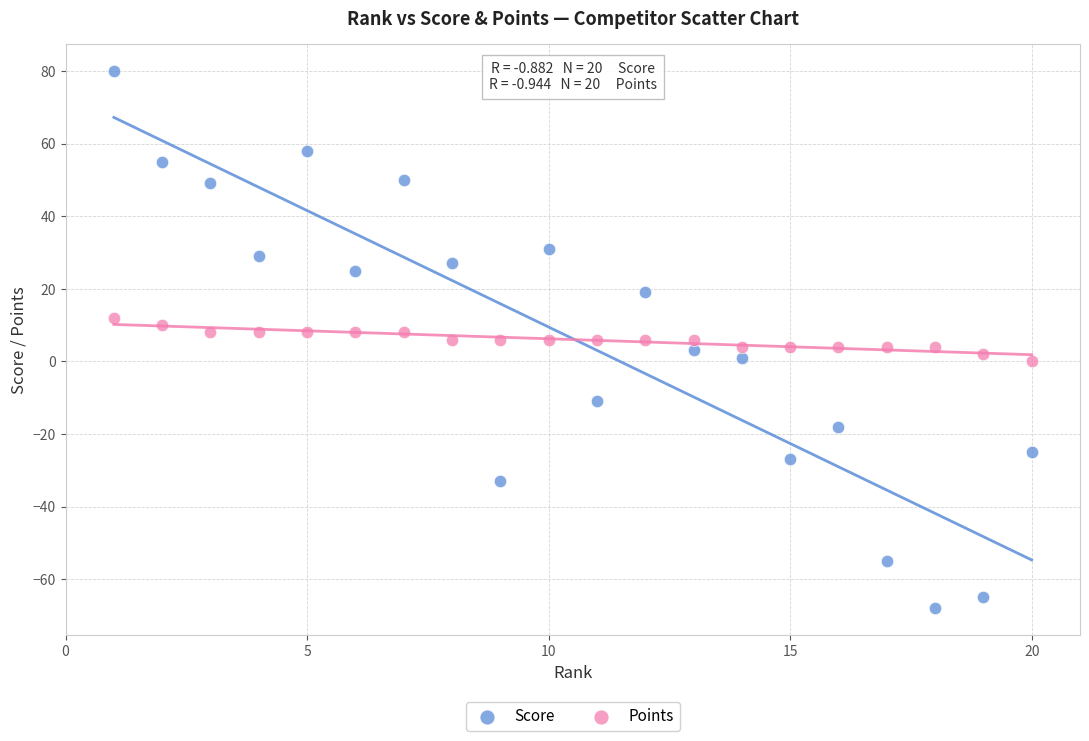

Across all data points, what is the range of X values (max minus min)?

19